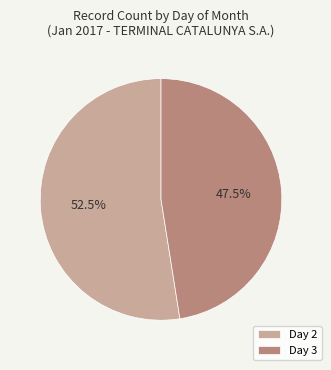

What is the majority slice?

Day 2